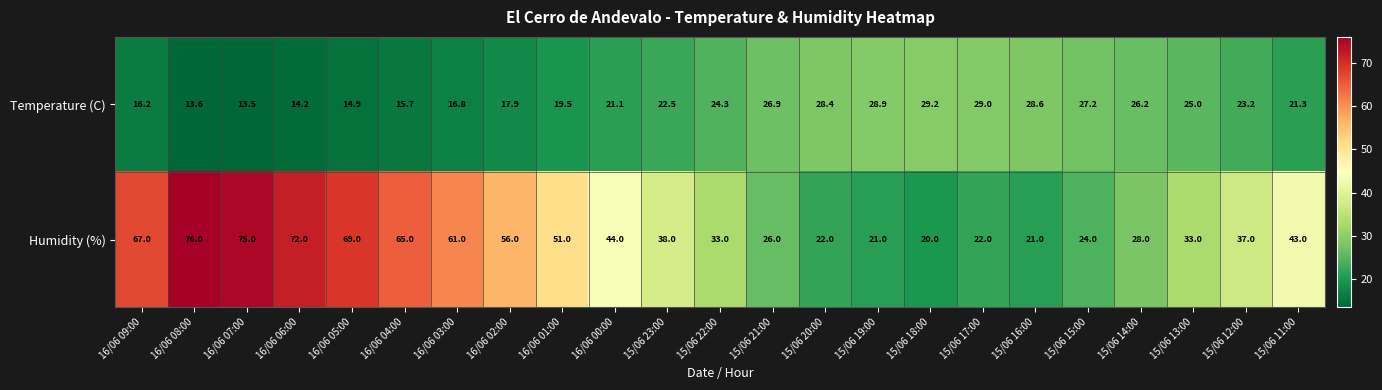

What is the difference between the highest and lowest values at 15/06 14:00?

1.8